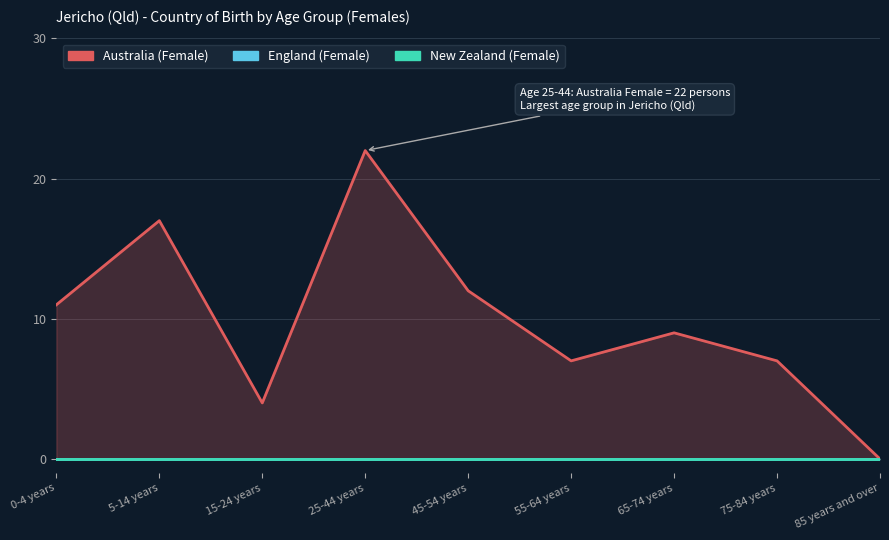

Reading left to right, what are all the values shown in this chart?

Australia (Female): 0-4 years=11	5-14 years=17	15-24 years=4	25-44 years=22	45-54 years=12	55-64 years=7	65-74 years=9	75-84 years=7	85 years and over=0
England (Female): 0-4 years=0	5-14 years=0	15-24 years=0	25-44 years=0	45-54 years=0	55-64 years=0	65-74 years=0	75-84 years=0	85 years and over=0
New Zealand (Female): 0-4 years=0	5-14 years=0	15-24 years=0	25-44 years=0	45-54 years=0	55-64 years=0	65-74 years=0	75-84 years=0	85 years and over=0